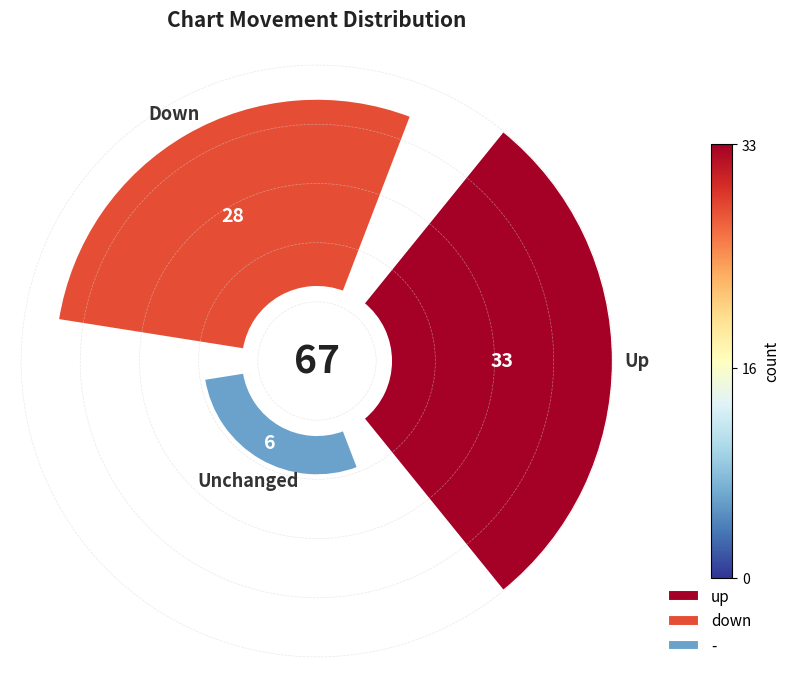

Is the sum of down and up greater than half?

Yes